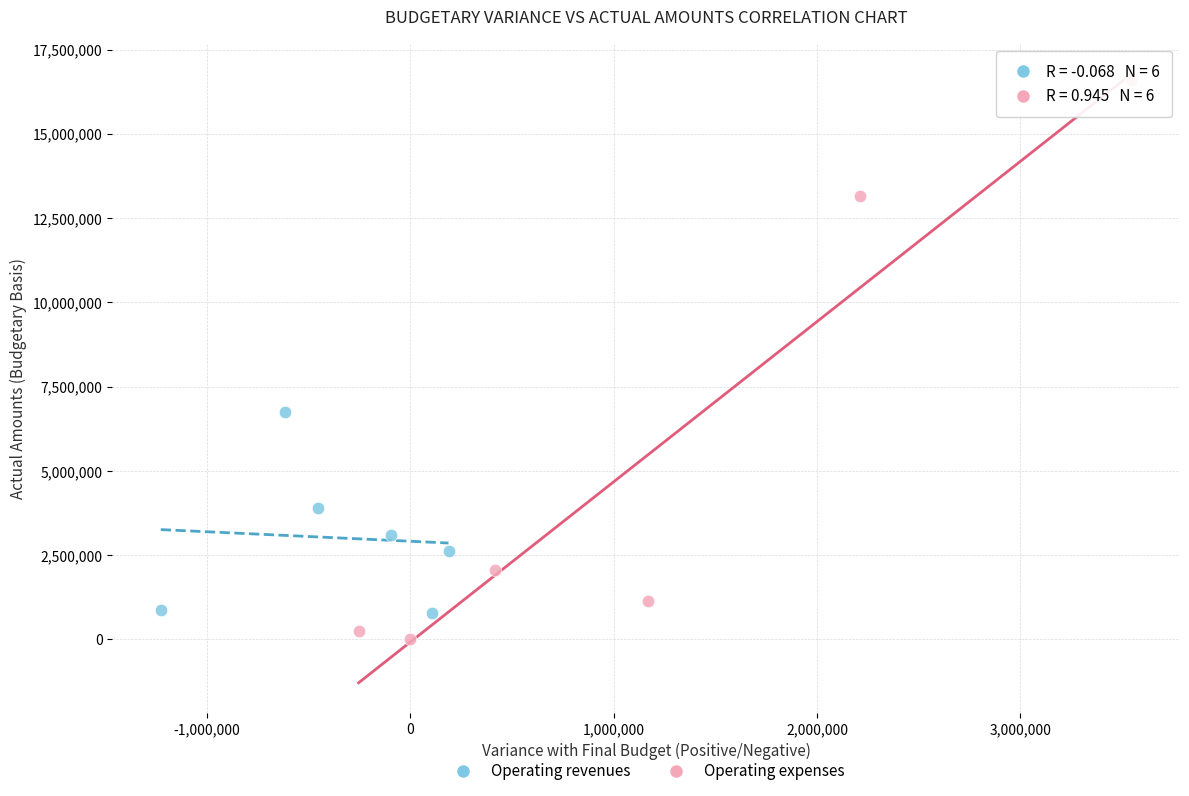

Which series reaches the minimum Y coordinate?

Operating expenses